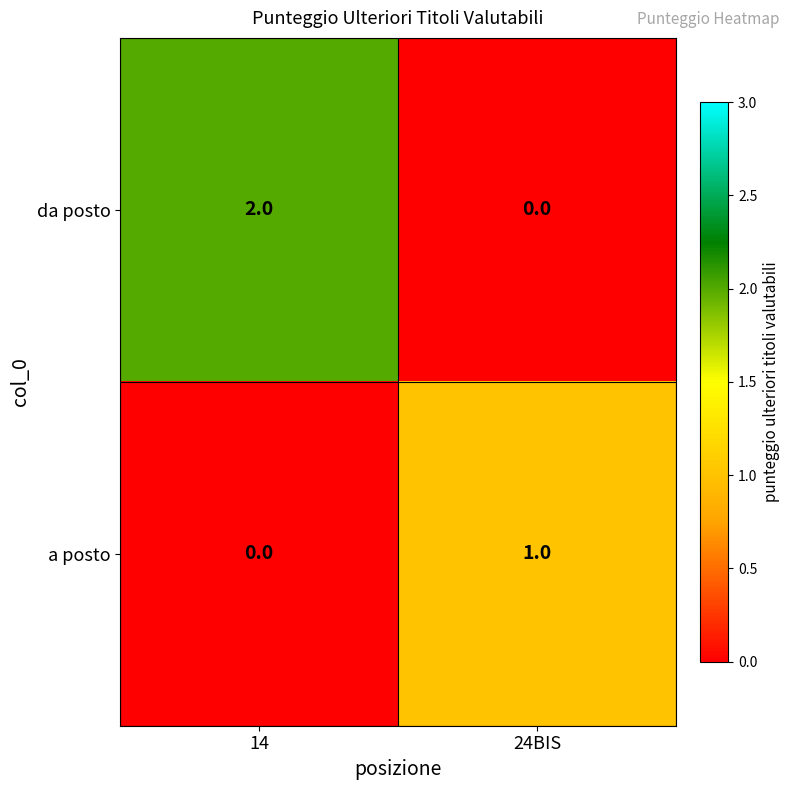

The a posto series shows 0 at 14. True or false?

True